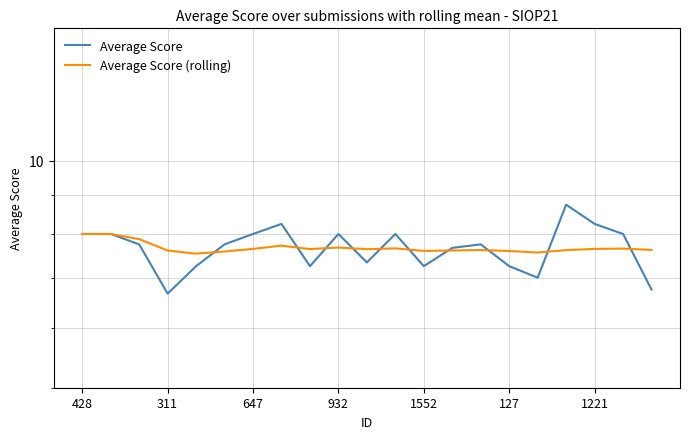

What is the total value across all series at 428?

16.0